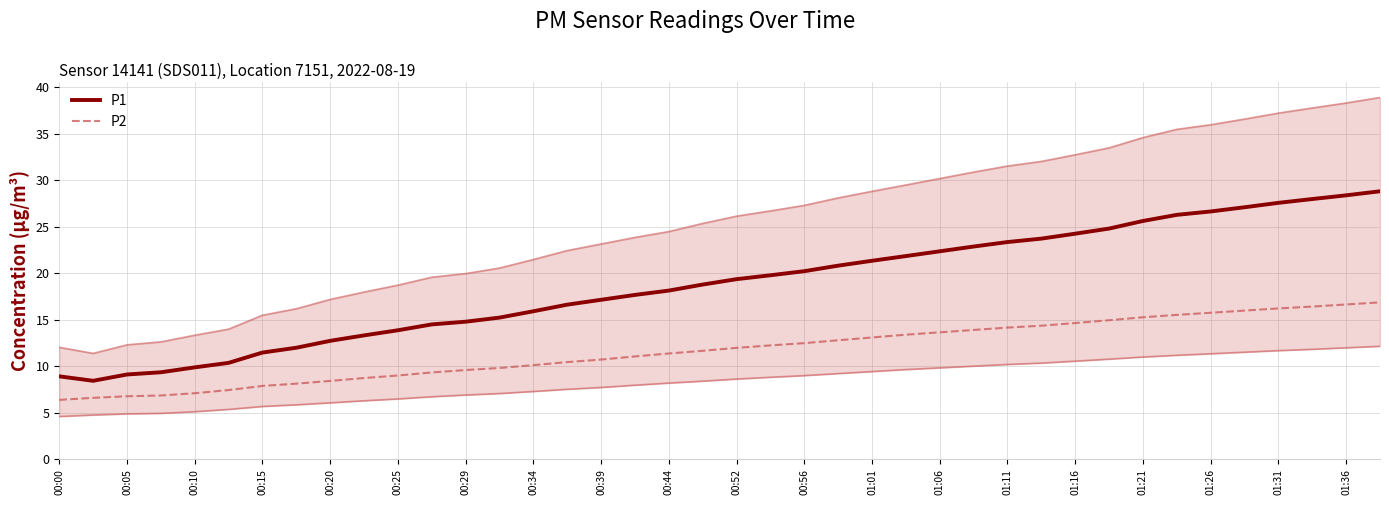

Reading left to right, list all the values displayed in this chart.

P1: 8.9	8.4	9.1	9.3	9.9	10.4	11.5	12.0	12.7	13.3	13.9	14.5	14.8	15.2	15.9	16.6	17.1	17.7	18.1	18.8	19.3	19.8	20.2	20.8	21.3	21.8	22.3	22.9	23.3	23.7	24.2	24.8	25.6	26.3	26.6	27.1	27.5	28.0	28.4	28.8
P2: 6.4	6.6	6.8	6.8	7.1	7.4	7.9	8.1	8.4	8.7	9.0	9.3	9.6	9.8	10.1	10.4	10.7	11.0	11.4	11.6	12.0	12.2	12.5	12.8	13.1	13.4	13.6	13.9	14.1	14.3	14.6	14.9	15.2	15.5	15.7	16.0	16.2	16.4	16.6	16.9